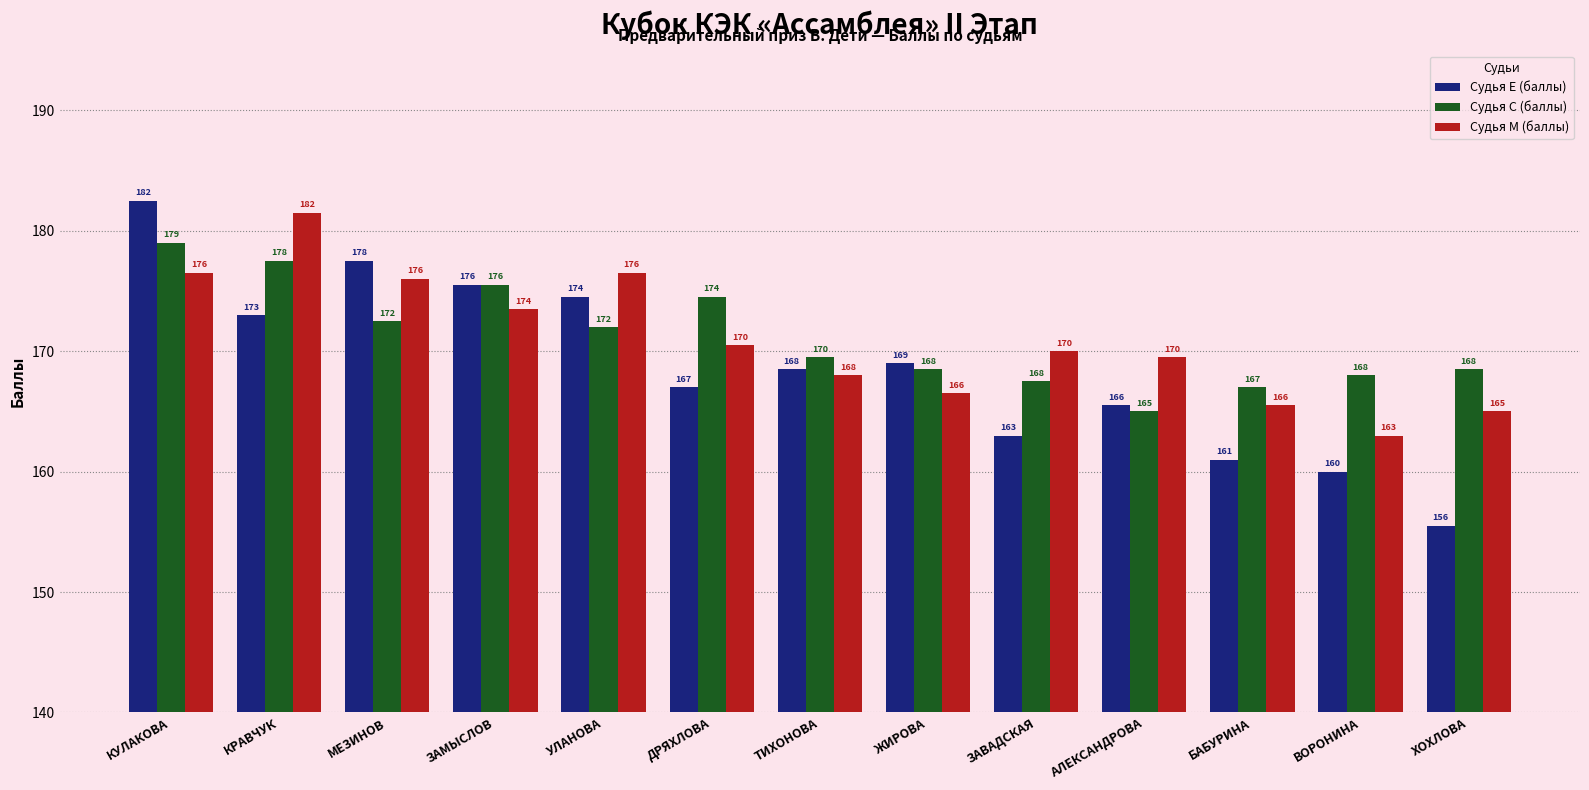

What is the value of the Судья М (баллы) bar at the 9th from the left?

170.0